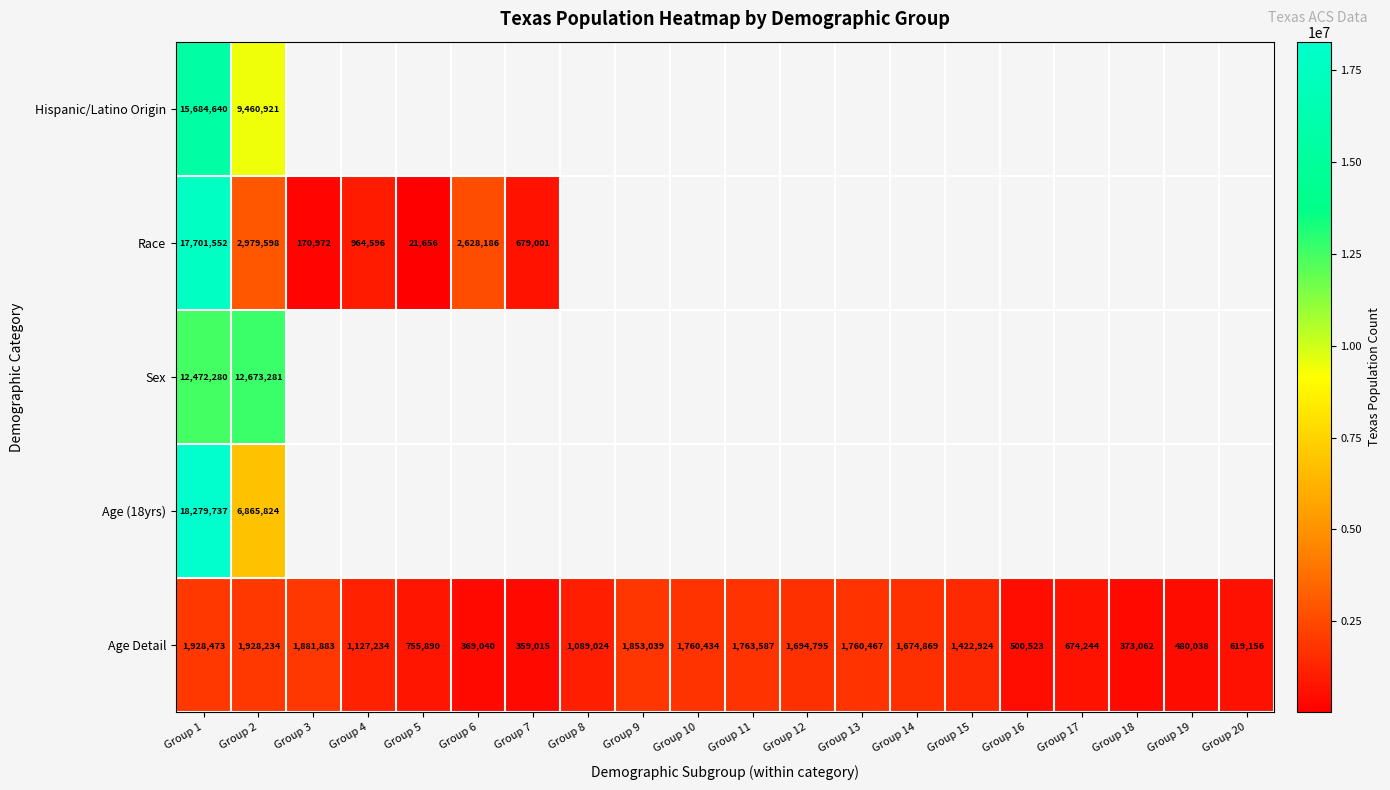

What is the difference between the highest and lowest values at Group 1?

16351264